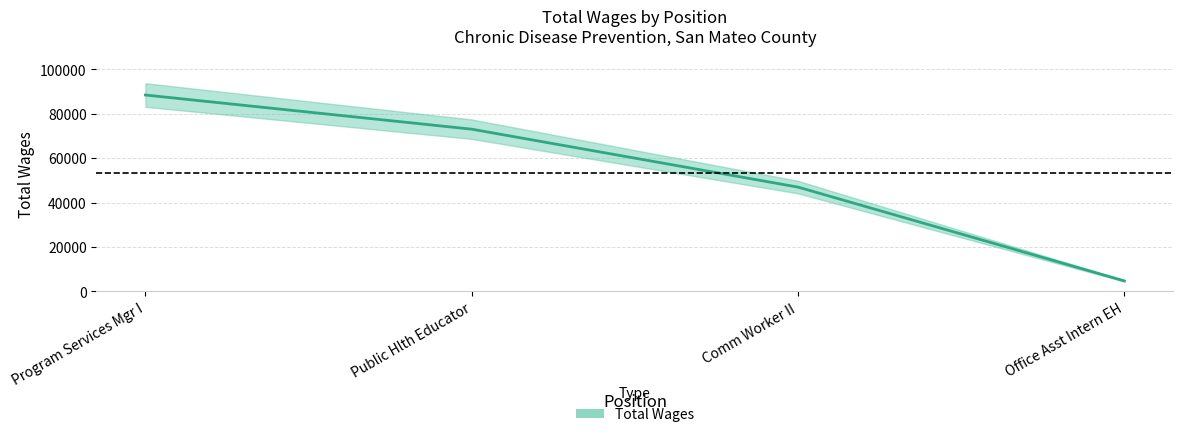

List the labels in order of value, smallest first.

Office Asst Intern EH, Comm Worker II, Public Hlth Educator, Program Services Mgr I